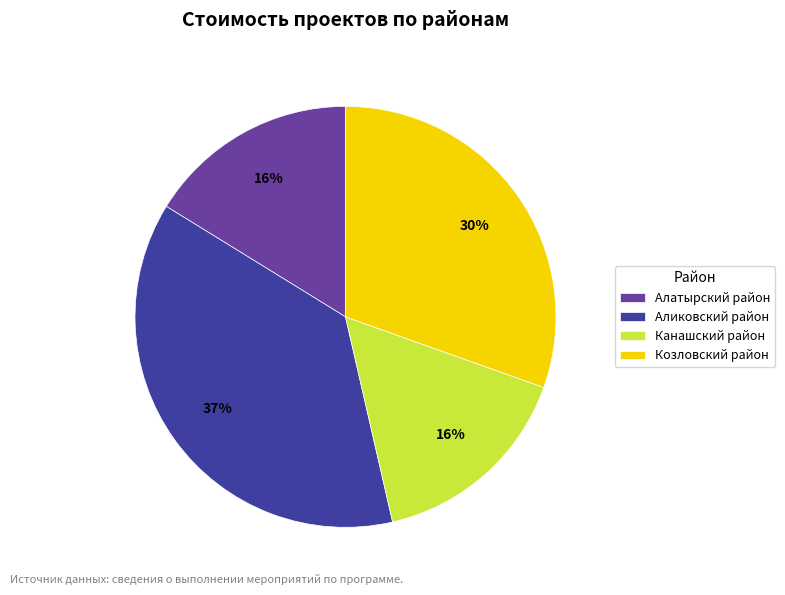

Which slice is the largest?

Аликовский район